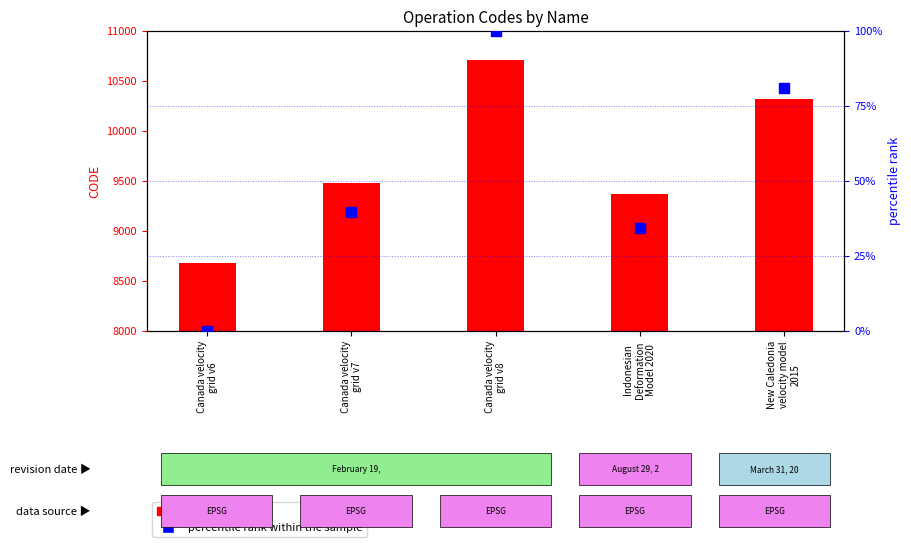

Which series contains the highest Y value?

CODE